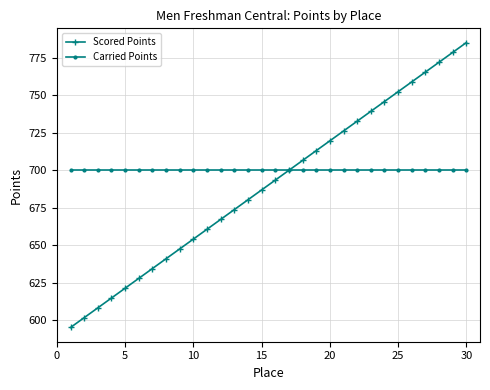

Which series has the largest total across all categories?

Carried Points